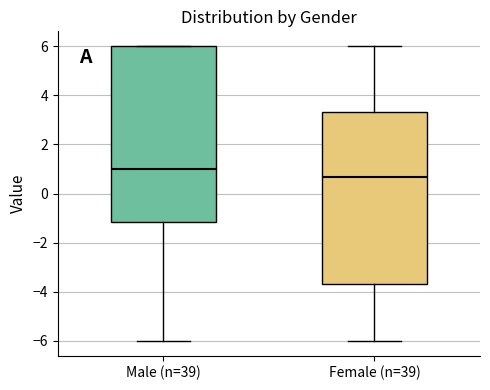

Reading left to right, read every box against the y-axis: the position of its median line, the range the box covers, and the ends of its whiskers. The values are not printed on the chart, so give them approximately, as read against the axis.

Male (n=39): median 1.0, box -1.2 to 6.0, whiskers -6.0 to 6.0
Female (n=39): median 0.6, box -3.6 to 3.4, whiskers -6.0 to 6.0